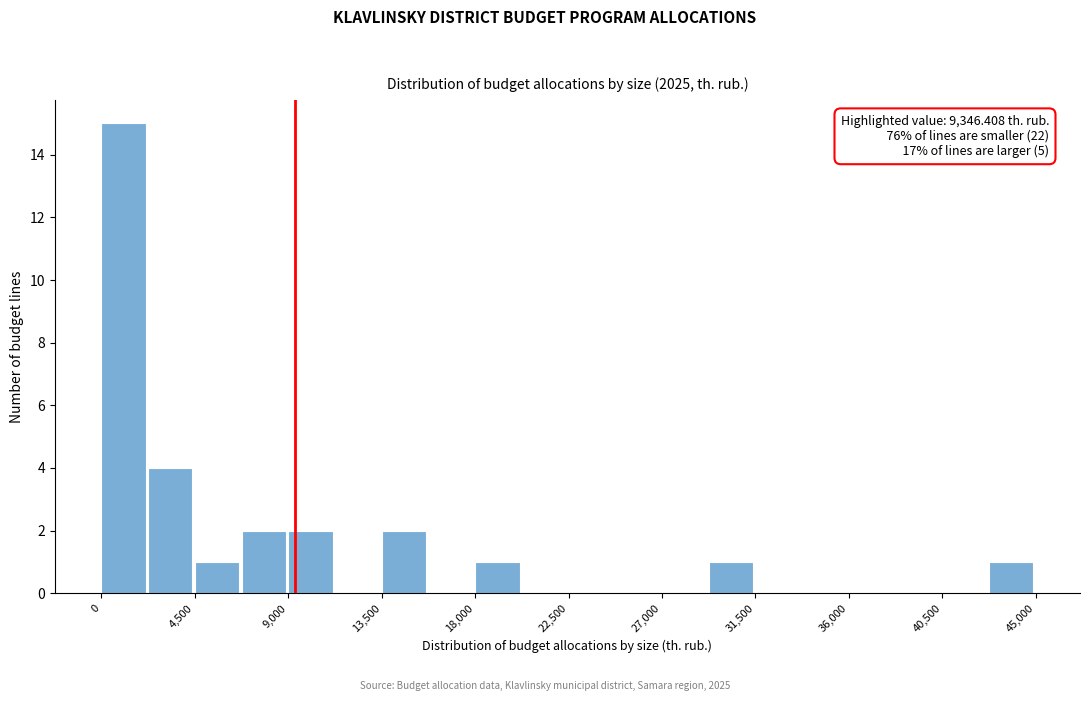

Over which range of the x-axis is the bar tallest?

0 to 2500